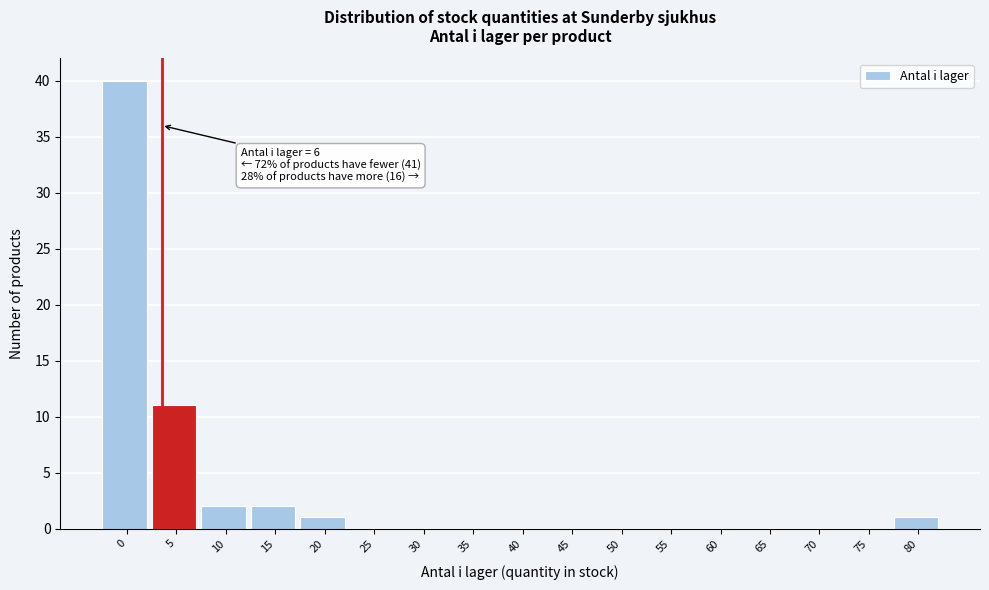

Reading left to right, what are all the values shown in this chart?

0=40	5=11	10=2	15=2	20=1	25=0	30=0	35=0	40=0	45=0	50=0	55=0	60=0	65=0	70=0	75=0	80=1